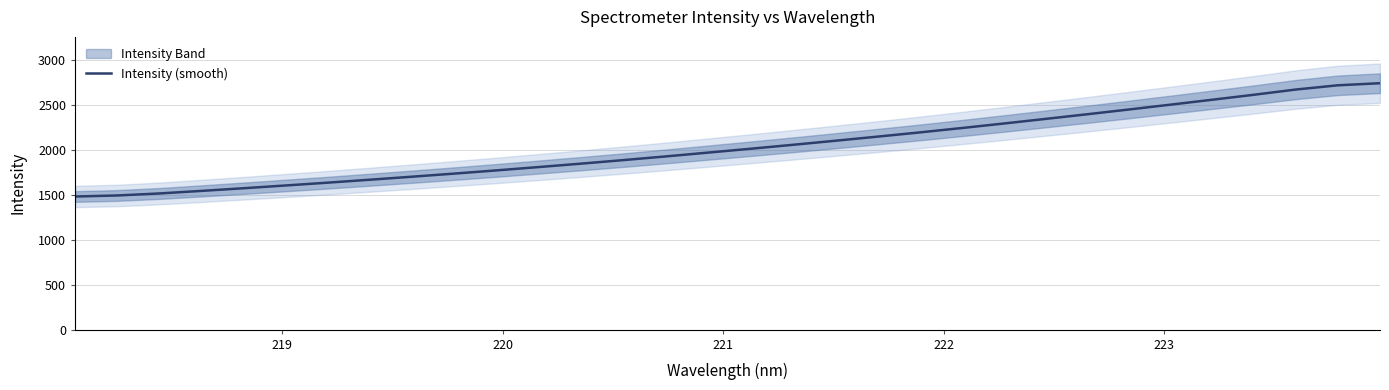

What is the lowest value of the Intensity (smooth) series?

1483.0